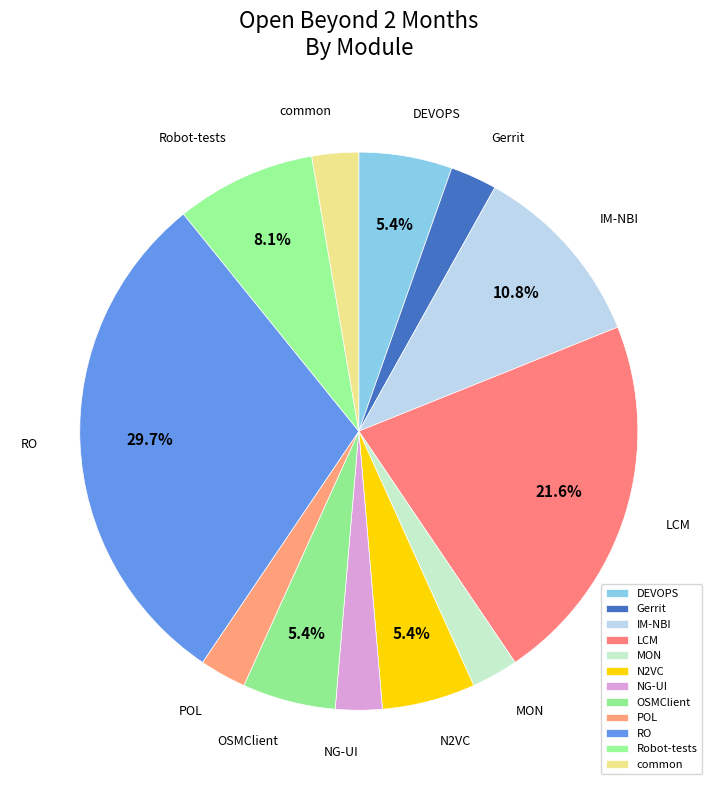

What percentage is the OSMClient slice, to the nearest percent?

5%